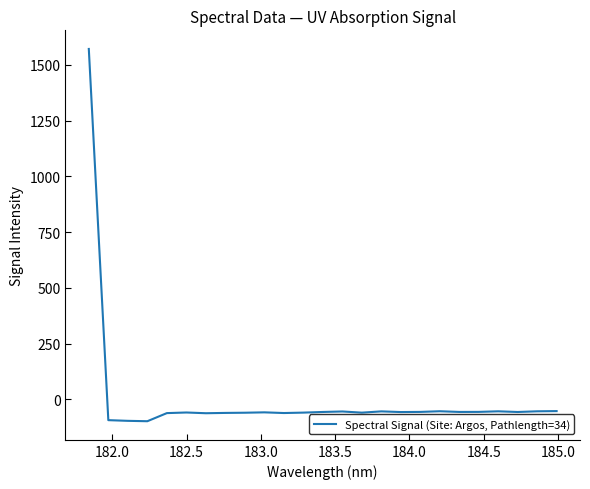

What is the smallest value displayed?

-97.5